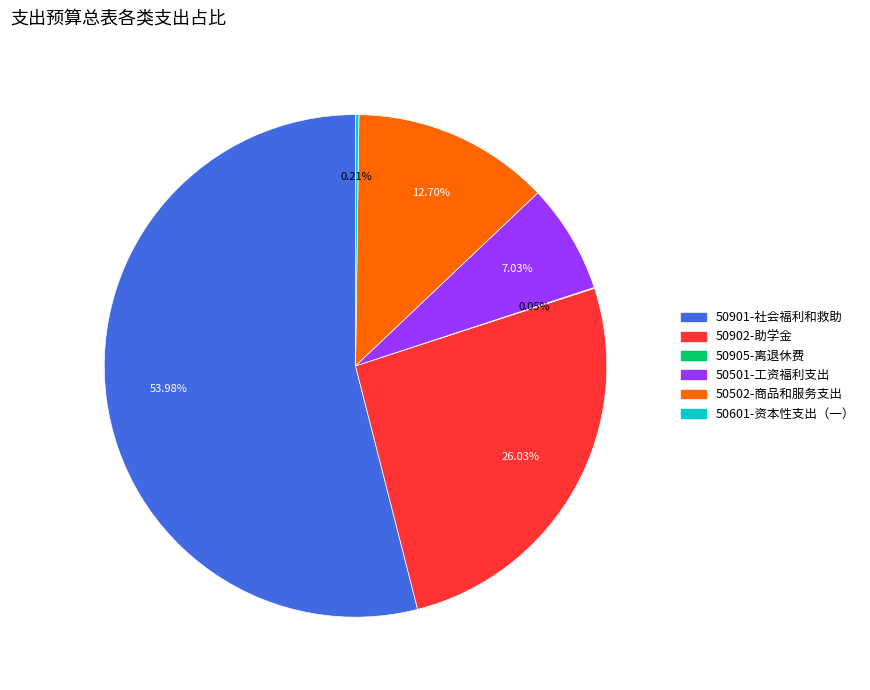

To the nearest percent, what is the difference between the largest and smallest slice percentages?

54%